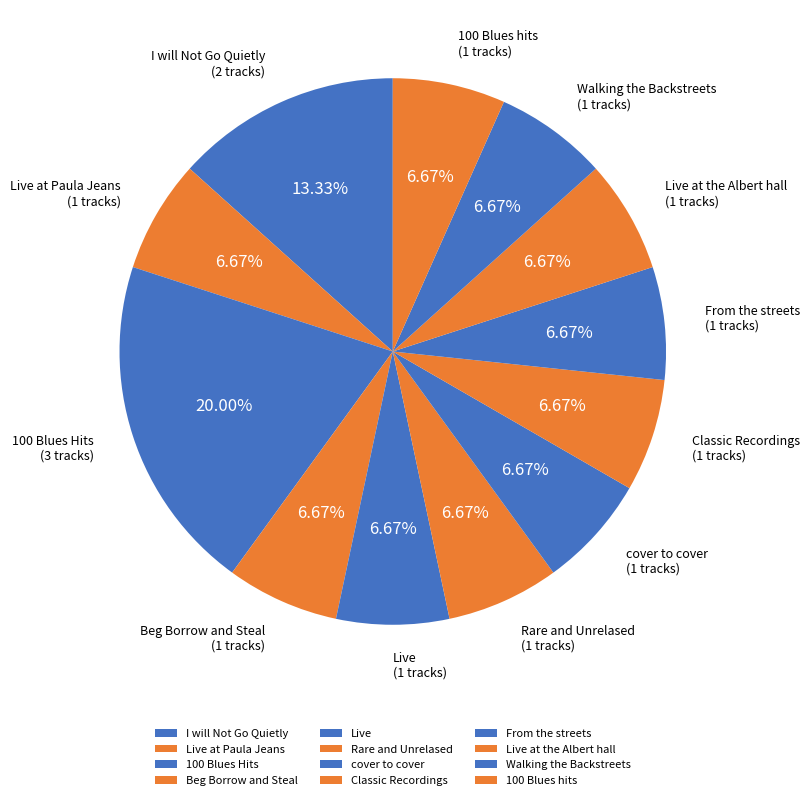

To the nearest percent, what is the difference between the largest and smallest slice percentages?

13%